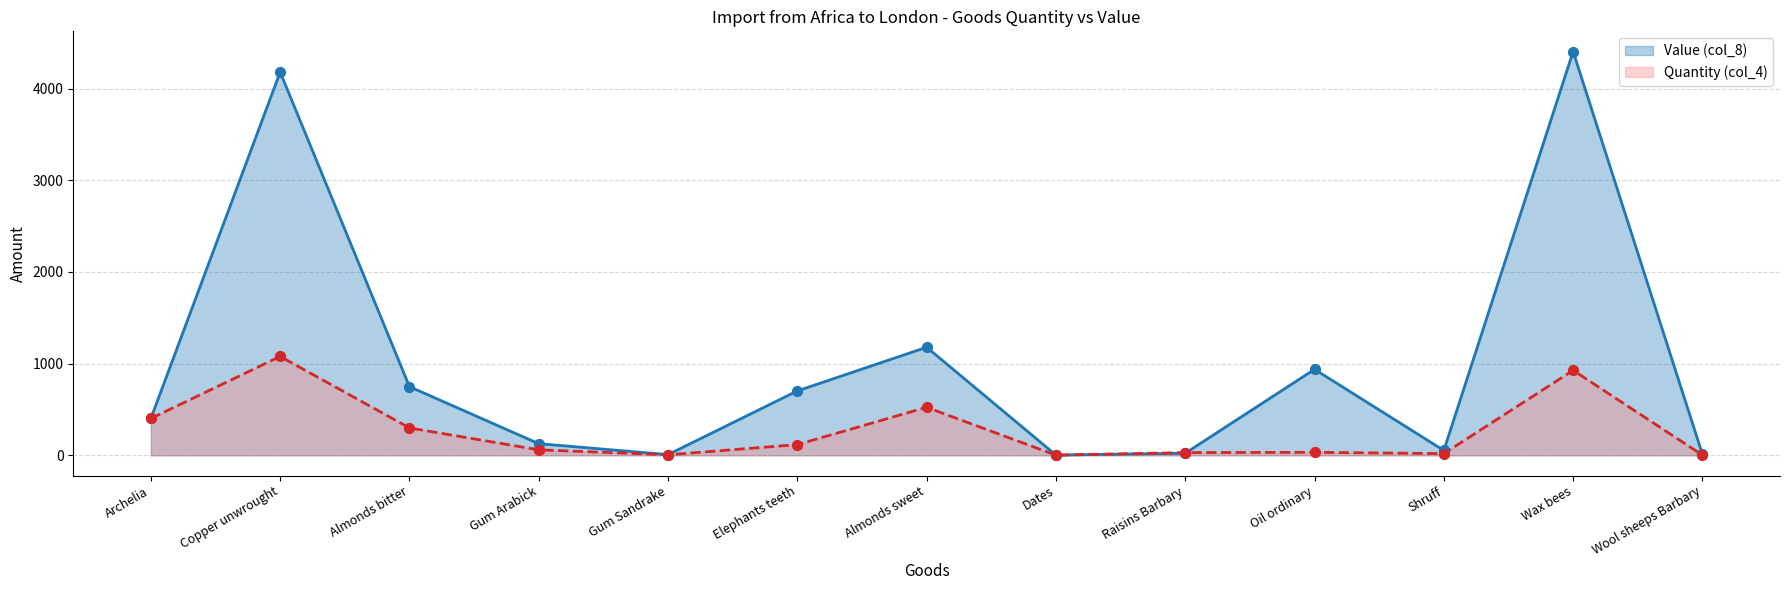

Which series has the widest spread of Y values?

Value (col_8)